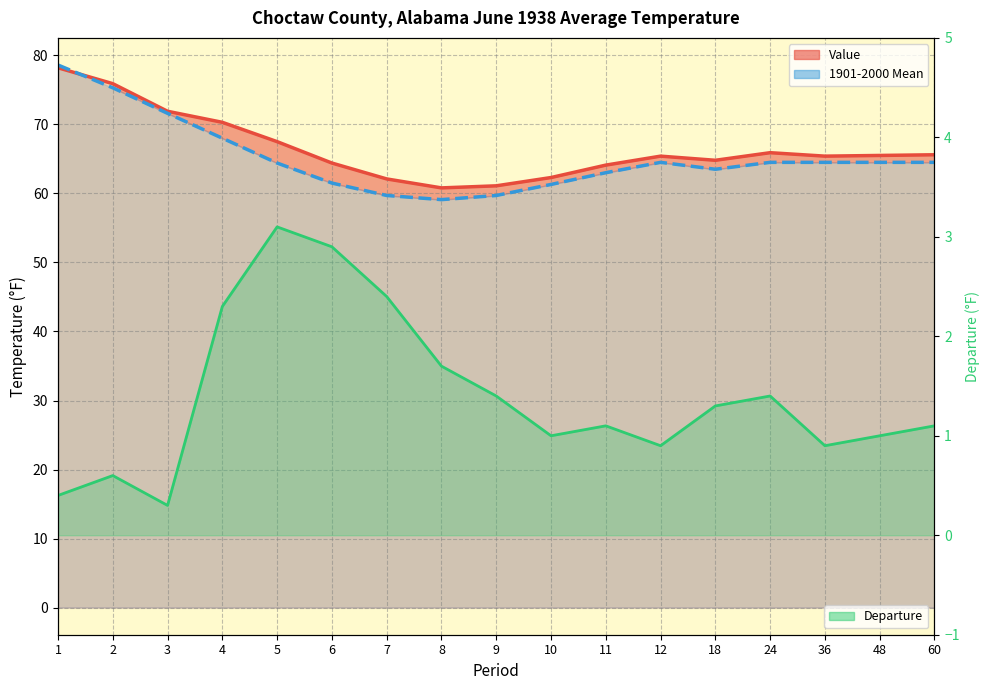

What are all the series names shown in the legend?

Value (line), 1901-2000 Mean (line), Departure (line)